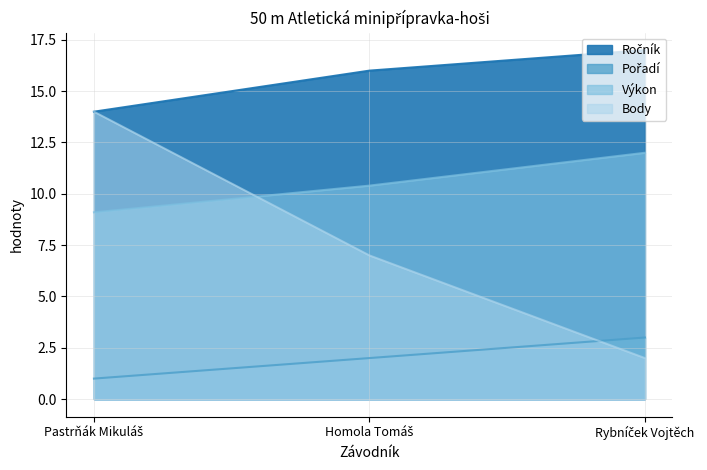

What position from the left is Rybníček Vojtěch?

3